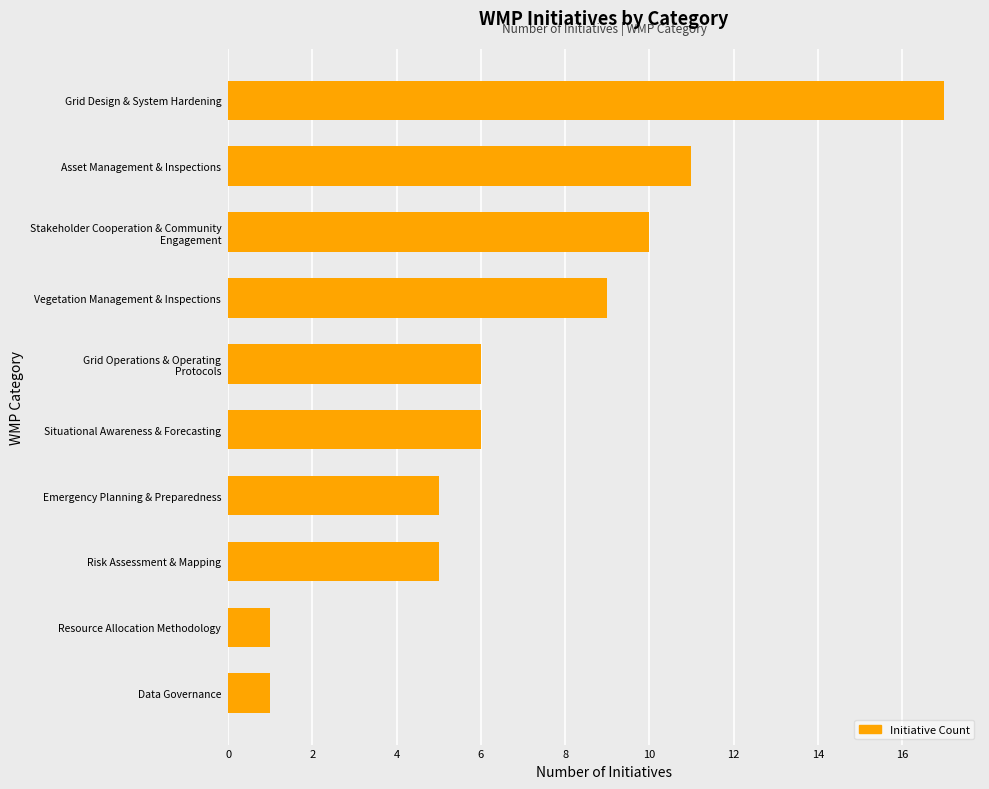

Count the number of data series in this chart.

1